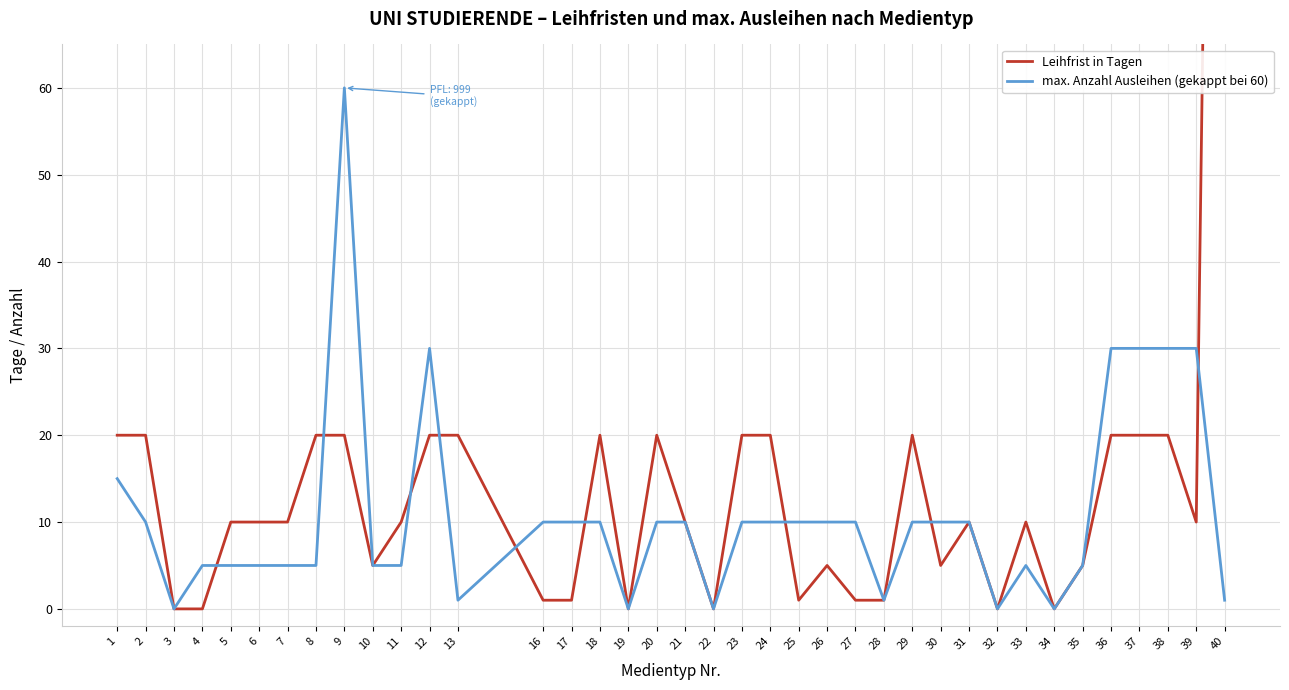

True or false: max. Anzahl Ausleihen (gekappt bei 60) has a value of 16 at 37.

False